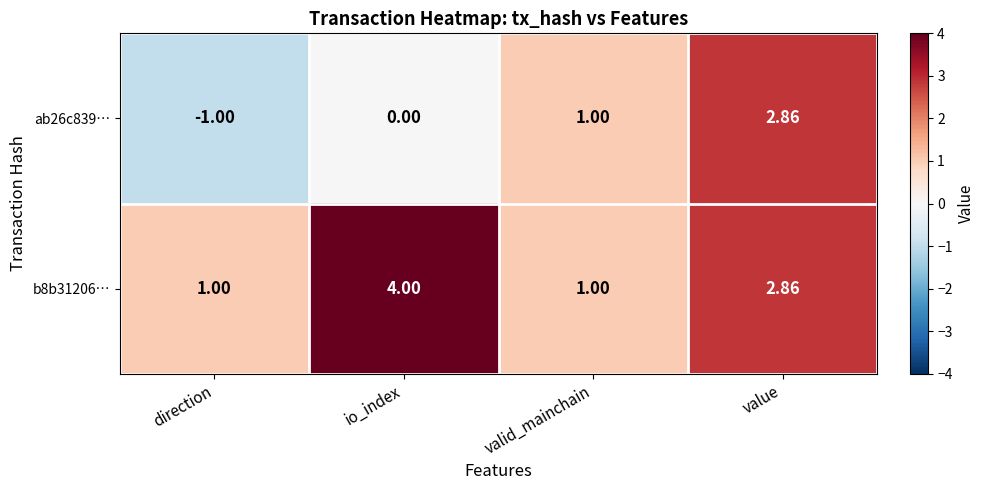

Is the value of b8b31206… at direction greater than the value of ab26c839… at direction?

Yes